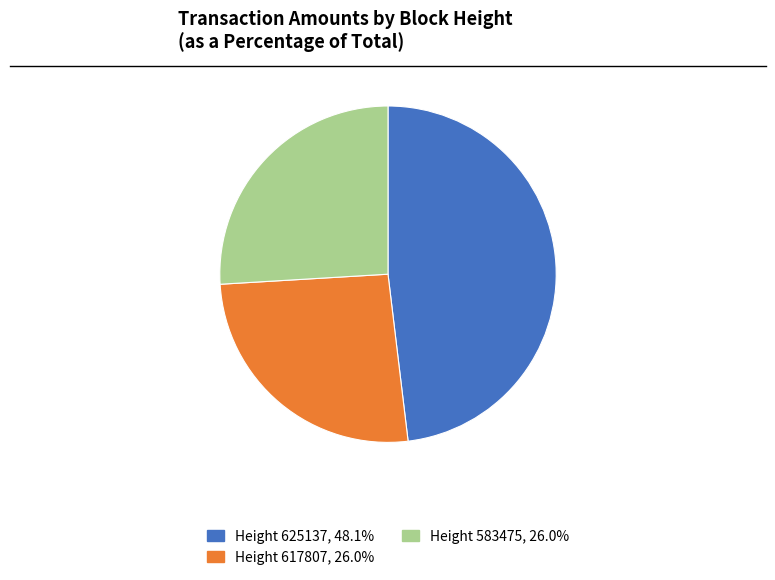

Is there any slice that represents more than half of the pie?

No